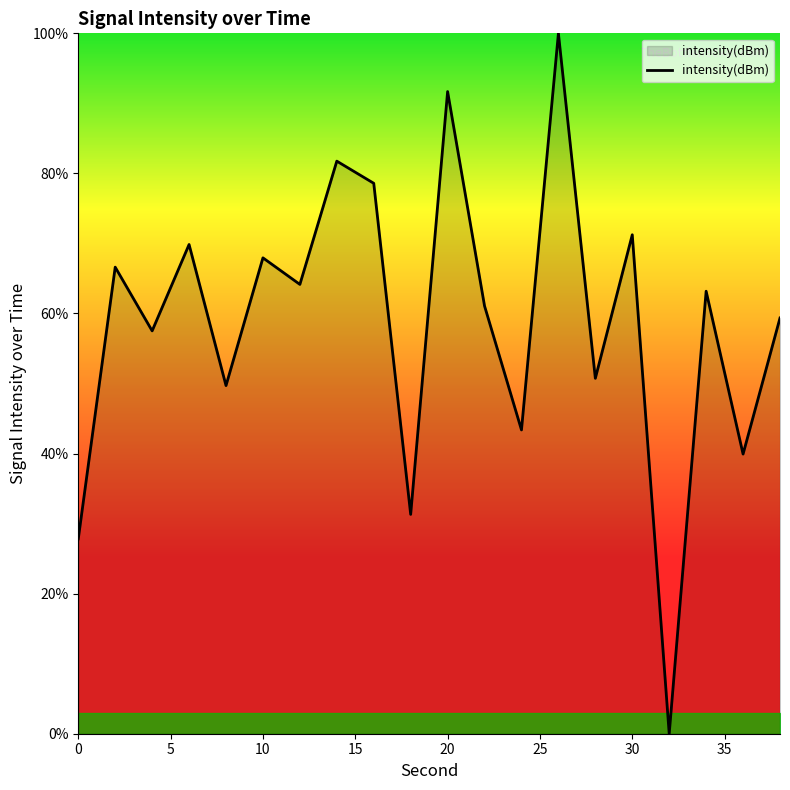

What is the greatest value displayed?

100.0